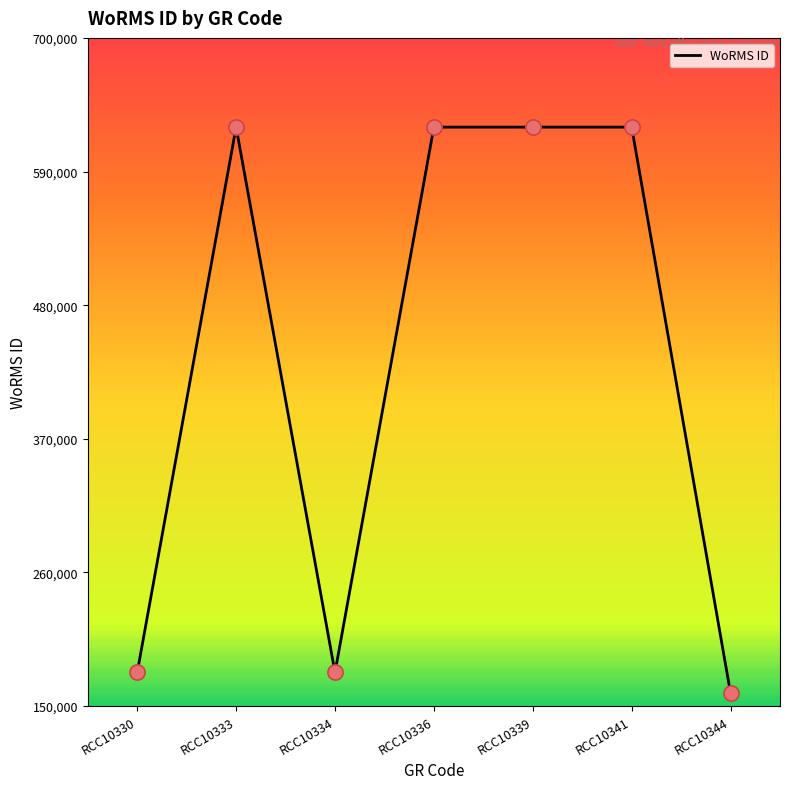

Between RCC10344 and RCC10334, which is larger?

RCC10334